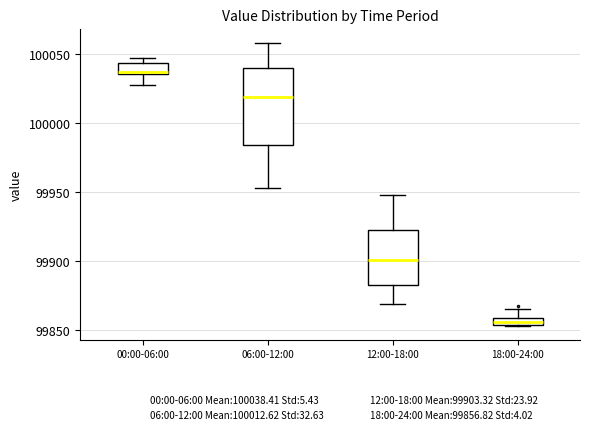

Which box has the lowest median line?

18:00-24:00